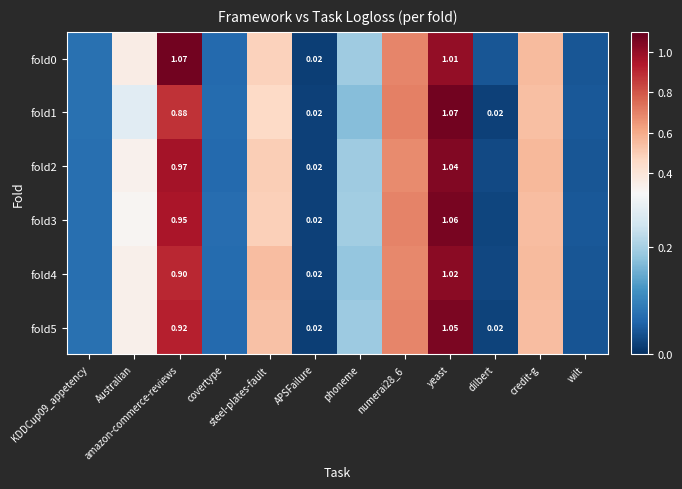

Read the fold2 value at amazon-commerce-reviews.

1.0